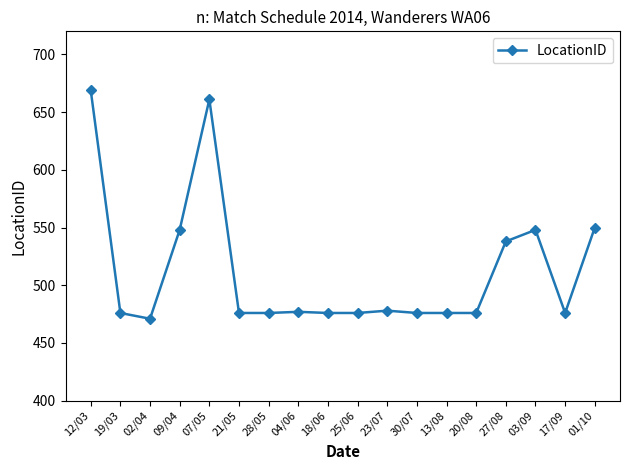

What is the sum of the values at 04/06 and 12/03?

1146